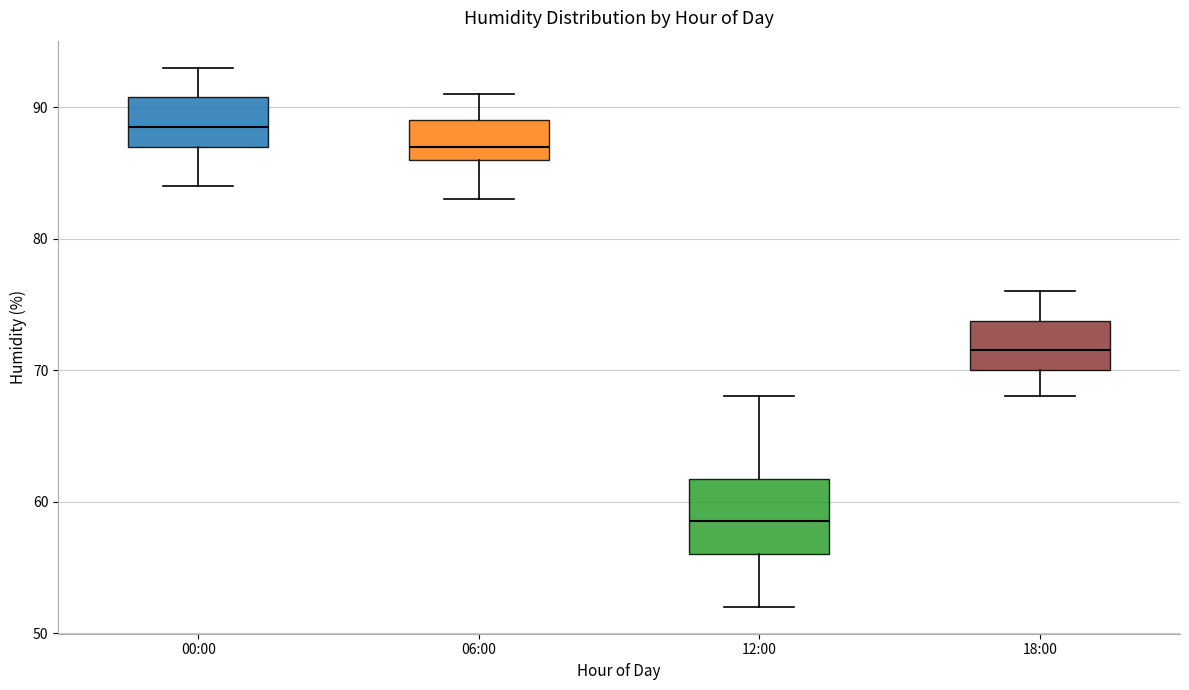

Which box's median line is the highest?

00:00